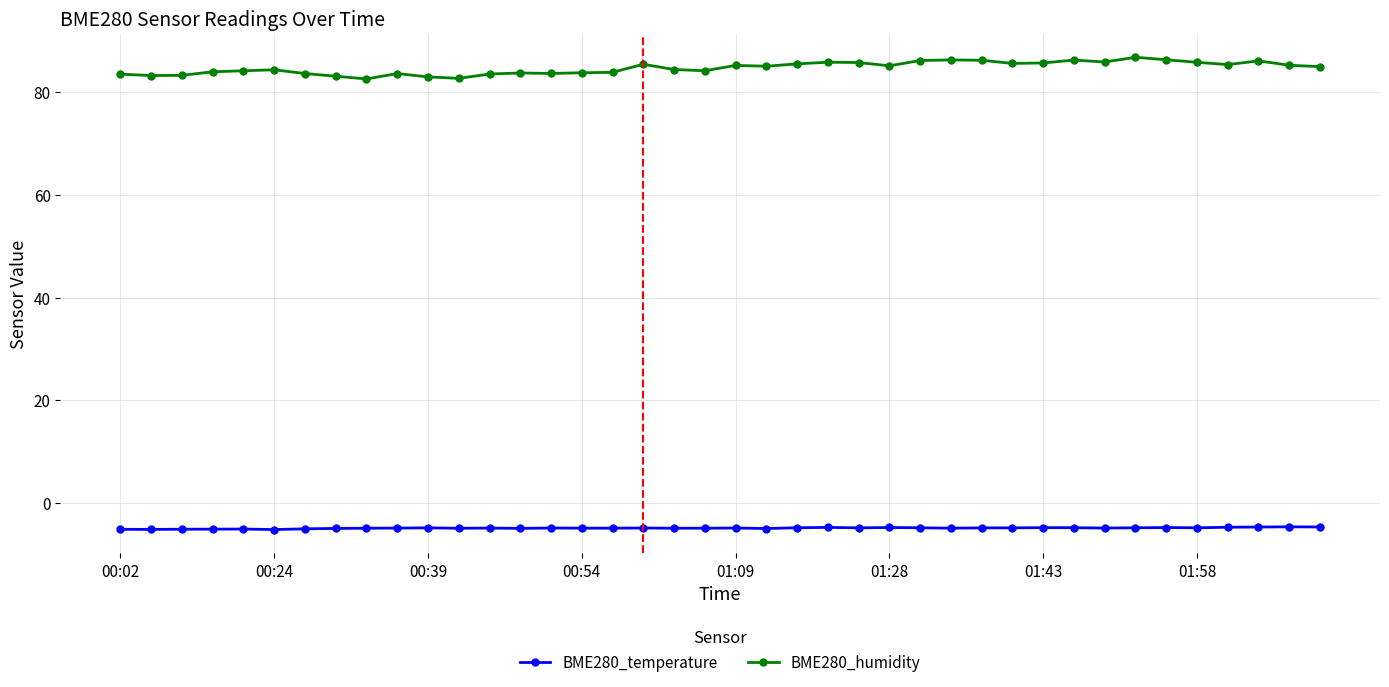

List the series in order of their peak value, lowest first.

BME280_temperature, BME280_humidity